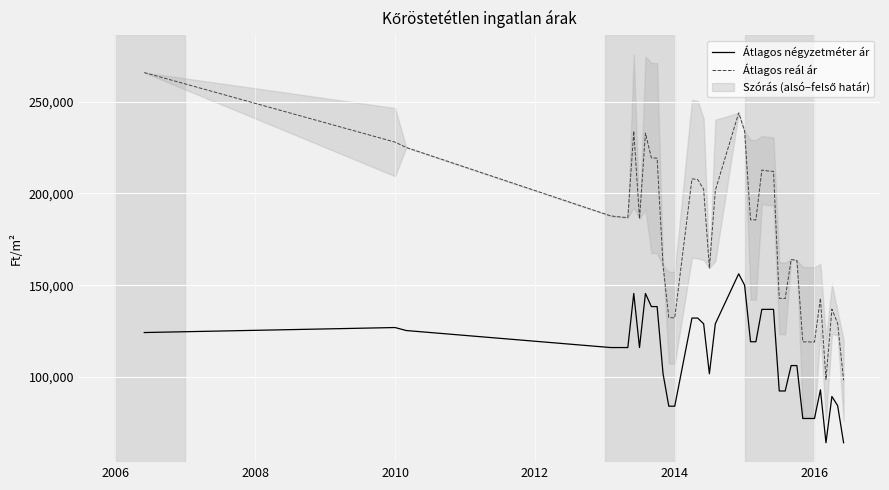

What is the highest value of the Átlagos négyzetméter ár series?

156250